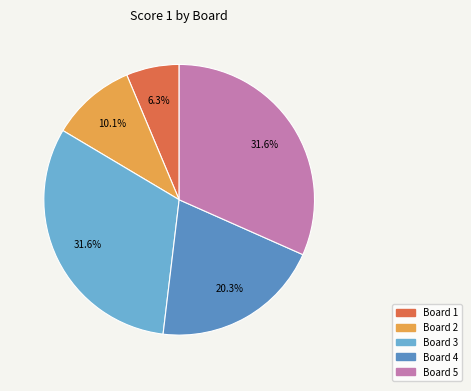

Which slice is the smallest?

Board 1